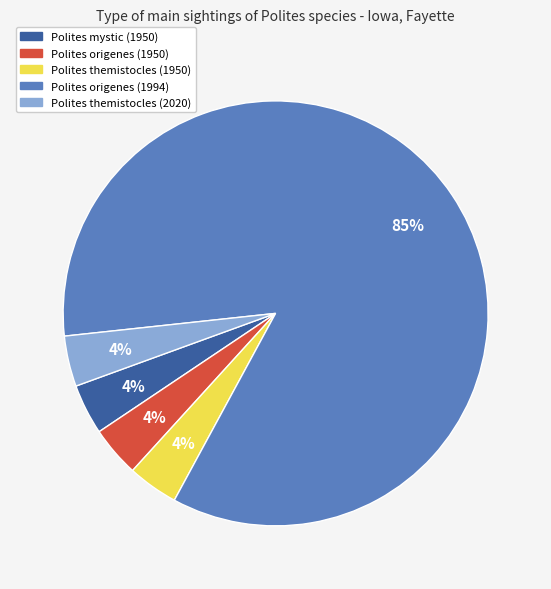

To the nearest percent, what is the combined percentage of Polites mystic (1950) and Polites origenes (1994)?

88%